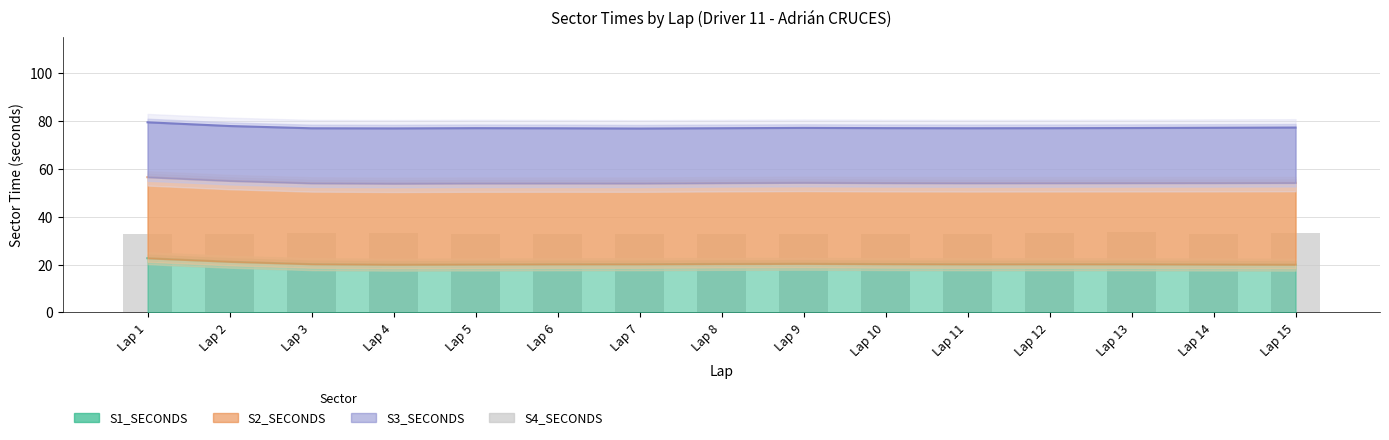

What is the value of the 15th bar from the left?

33.1